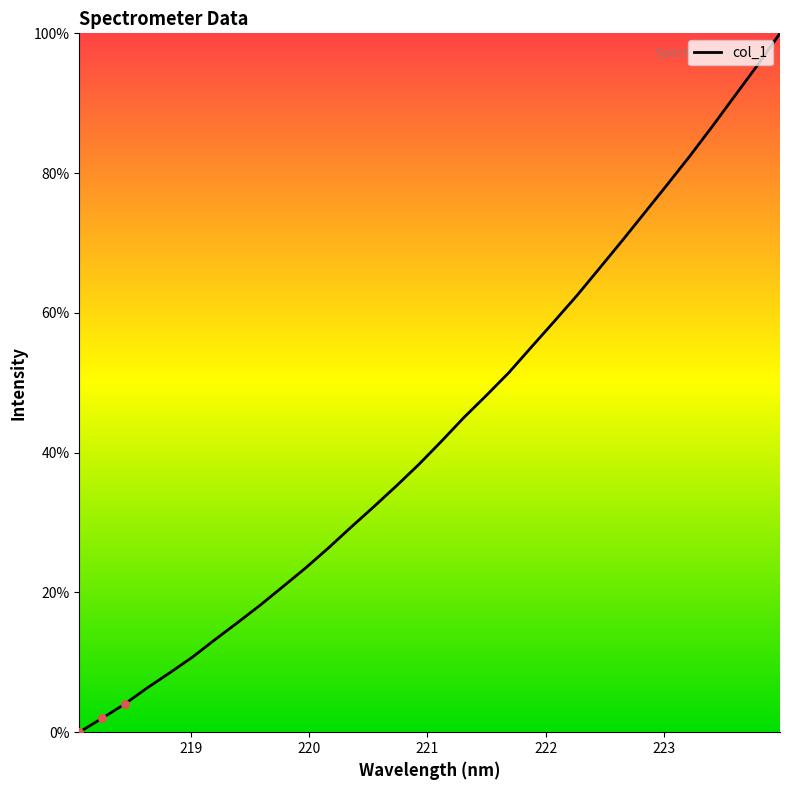

What is the difference between the maximum and minimum values?

100.0